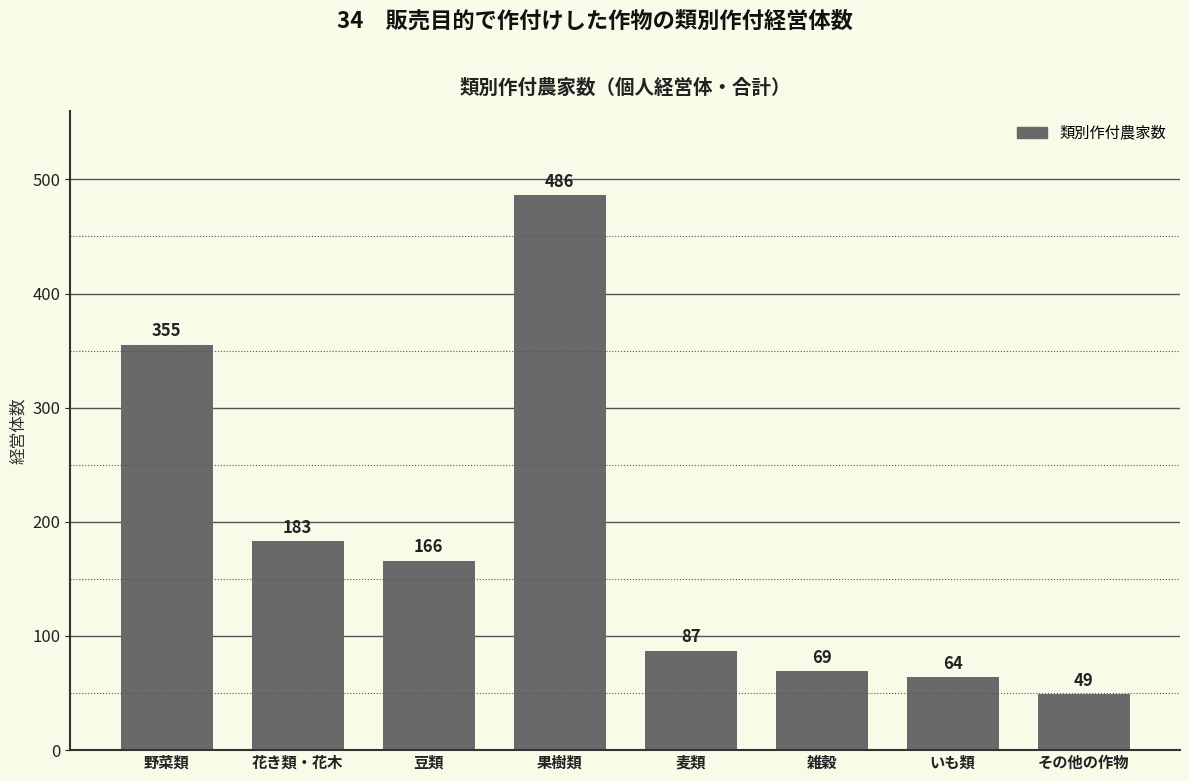

Reading right to left, what are all the values shown in this chart?

その他の作物=49	いも類=64	雑穀=69	麦類=87	果樹類=486	豆類=166	花き類・花木=183	野菜類=355